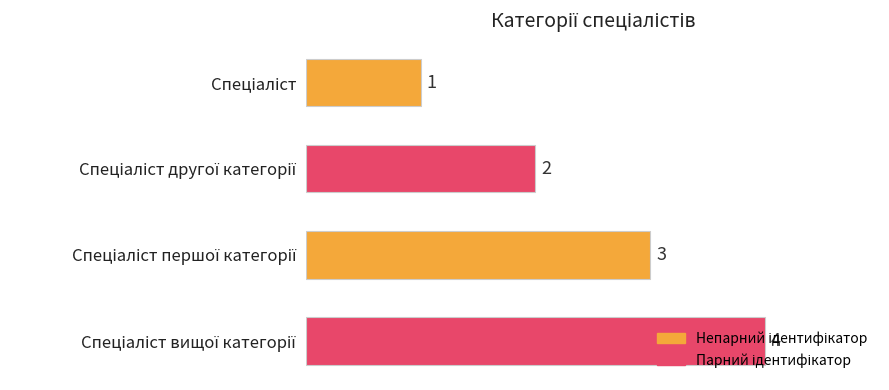

What is the maximum value shown in the chart?

4